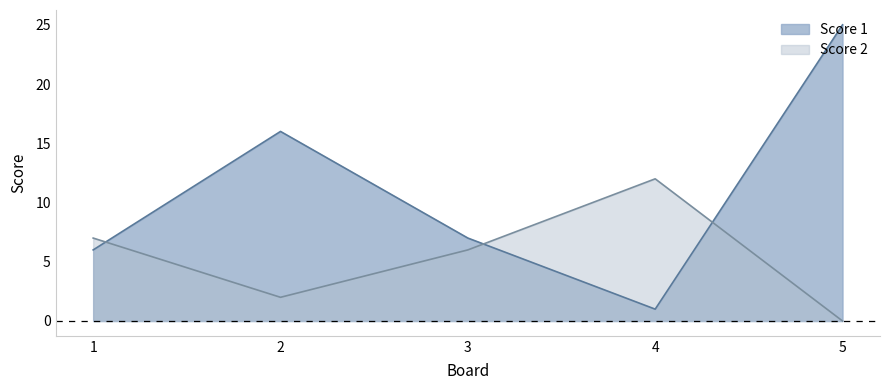

Where is Score 2 nearest to the value 6?

3